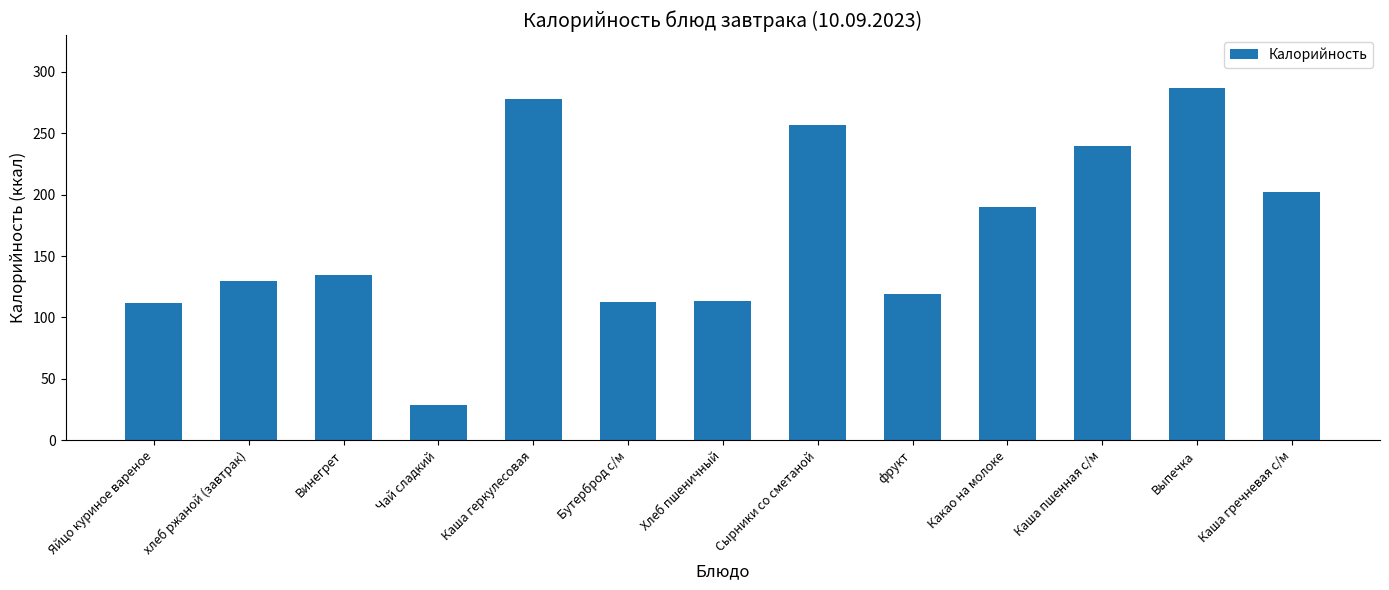

The chart shows a value of 149.6 at Сырники со сметаной. True or false?

False